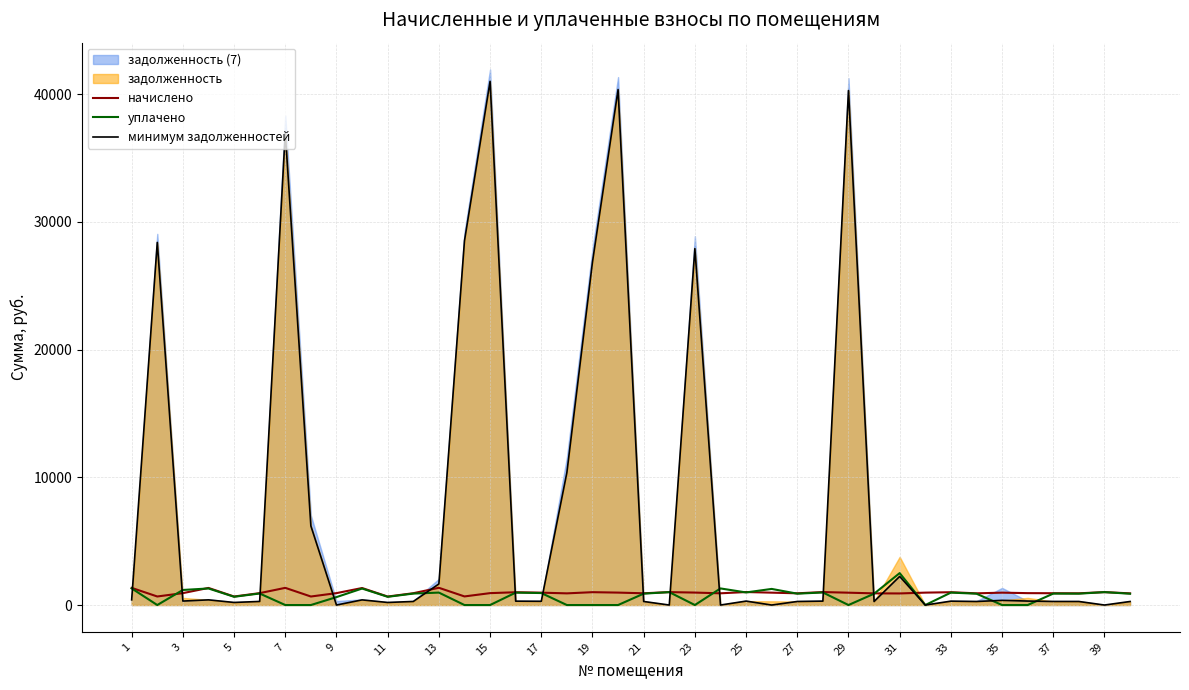

What is the maximum value for минимум задолженностей?

41008.5